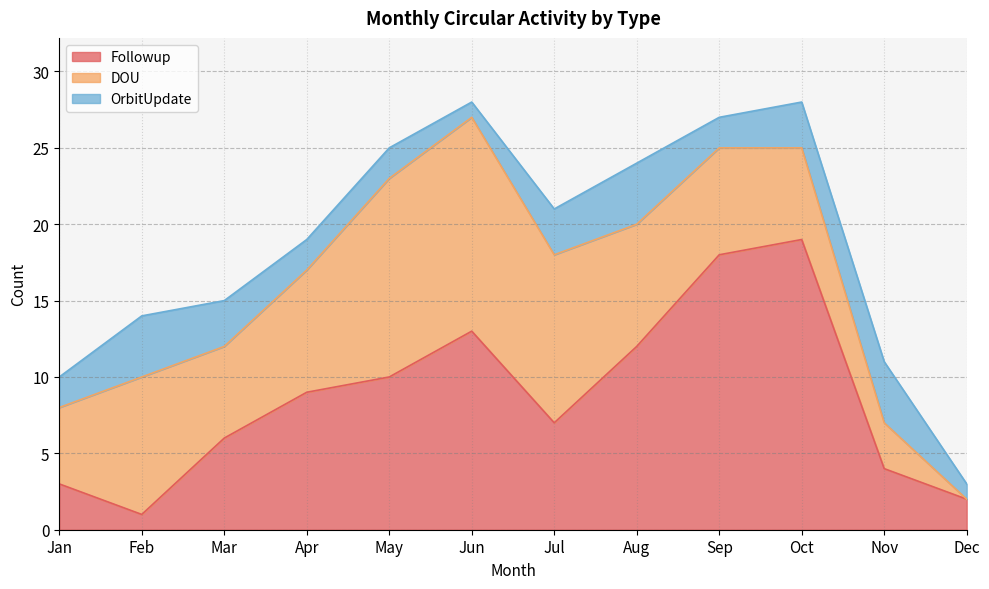

Is the value of Followup at May greater than the value of DOU at Nov?

Yes